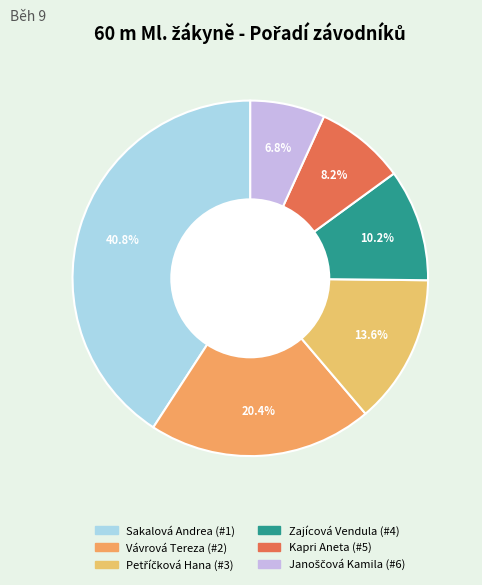

Combined, what portion of the pie is Zajícová Vendula and Kapri Aneta?

18.4%